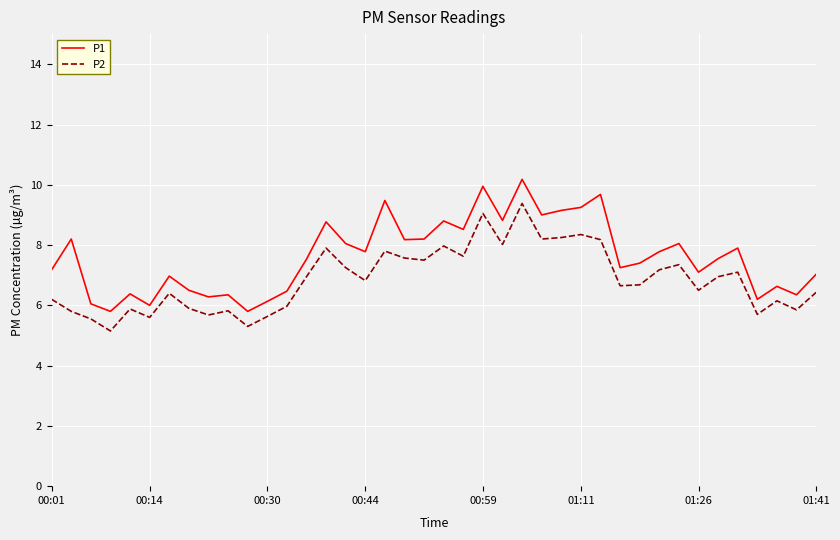

True or false: P2 and P1 cross at least once.

False